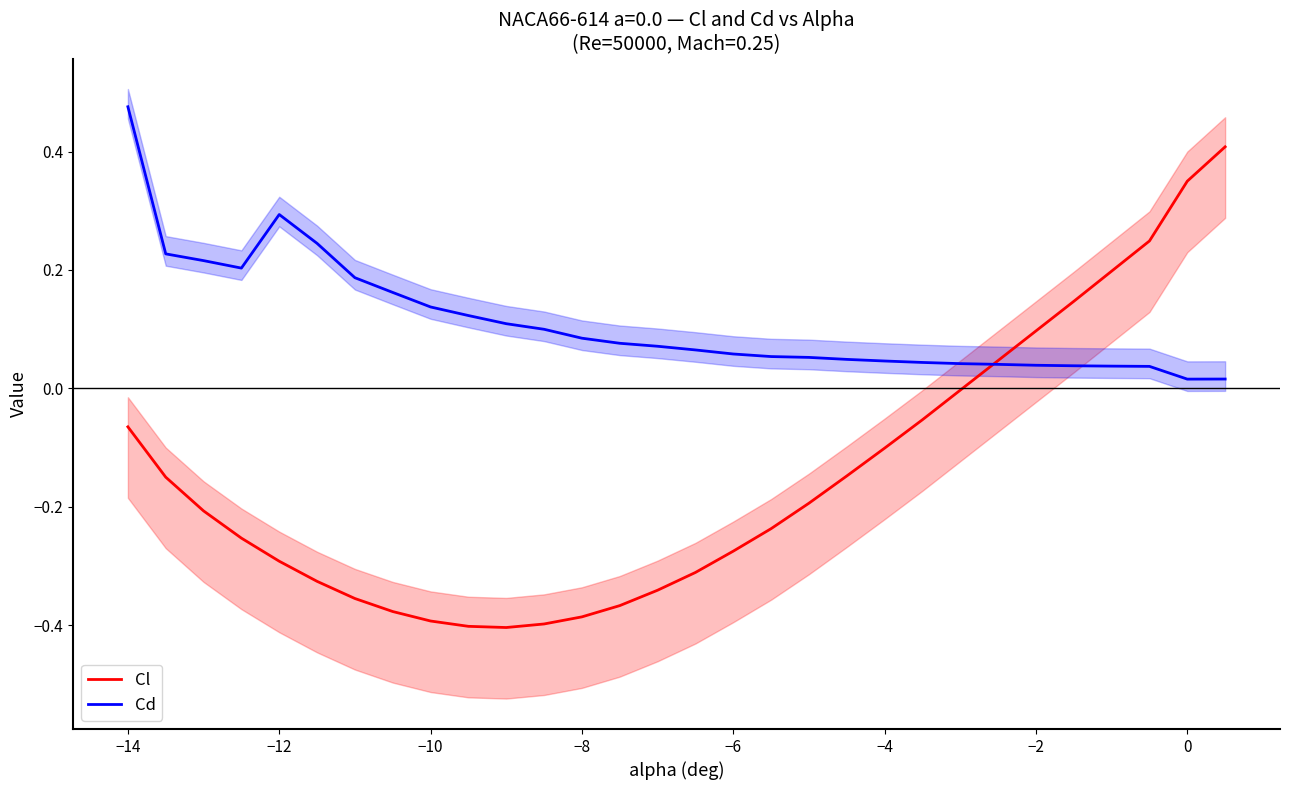

How many values in the Cl series exceed 0?

7